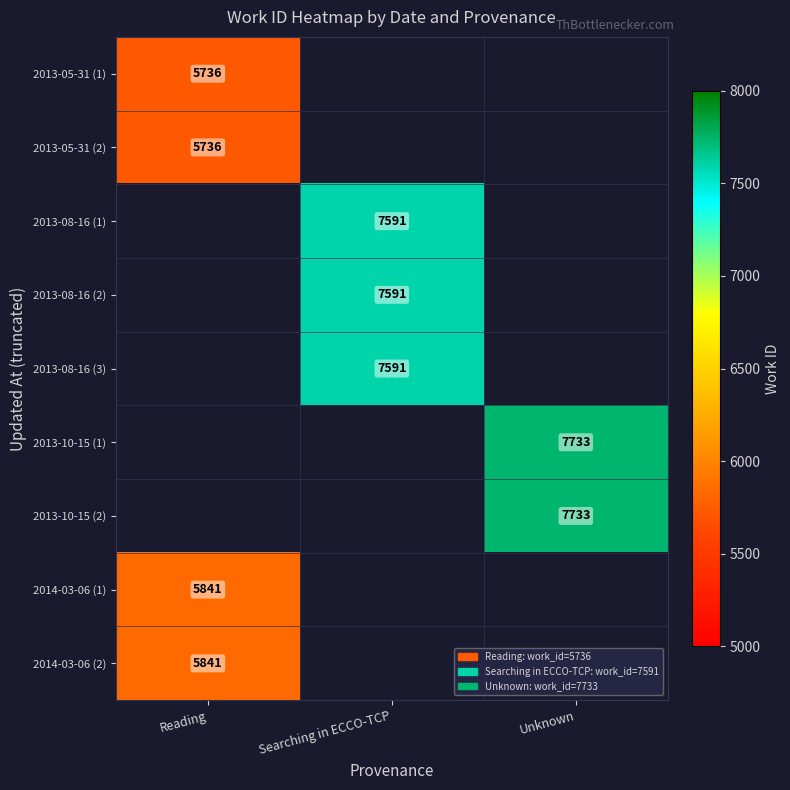

The value of 2013-10-15 (2) at Unknown is 4705. True or false?

False